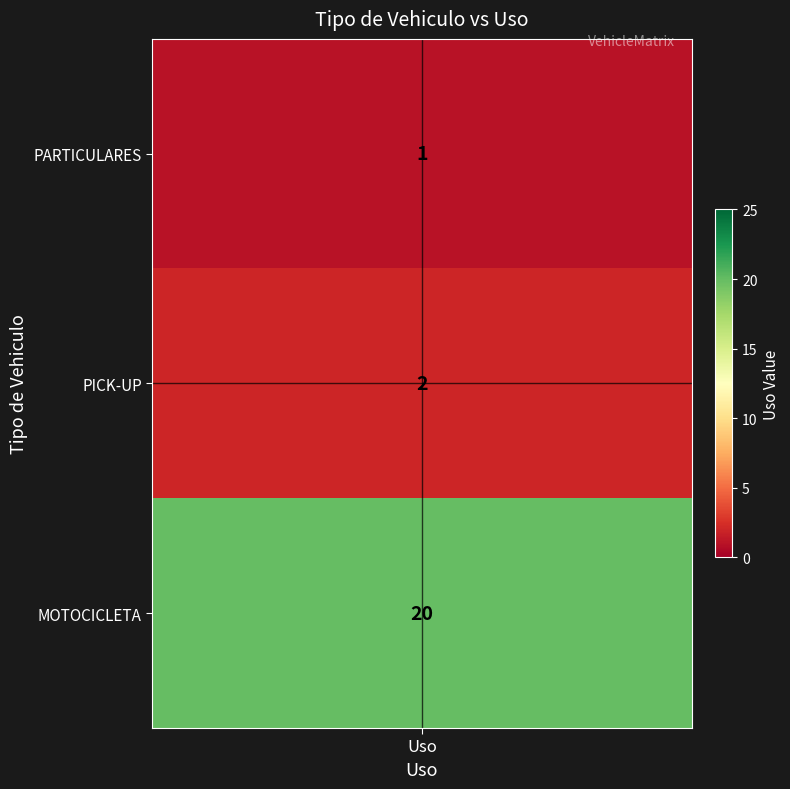

Rank the categories by value from lowest to highest.

PARTICULARES, PICK-UP, MOTOCICLETA